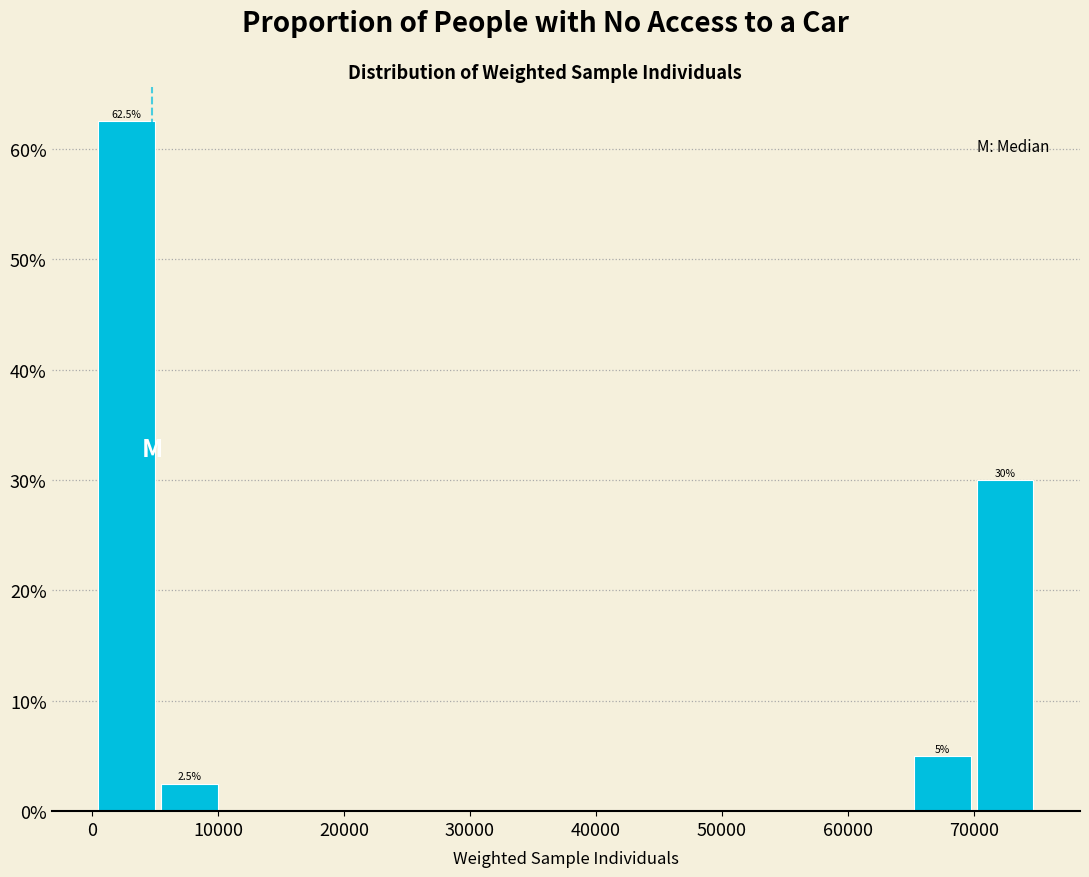

Over which range of the x-axis is the bar tallest?

0 to 5000